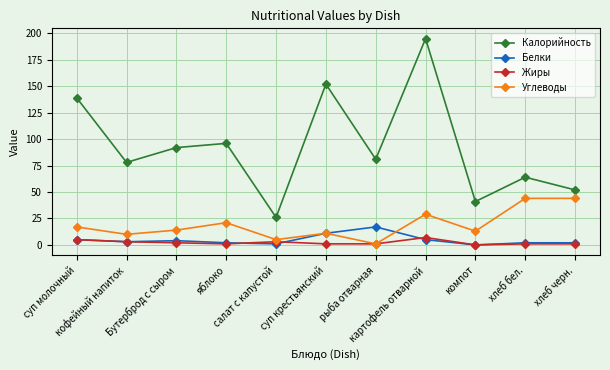

True or false: Белки and Калорийность cross at least once.

False